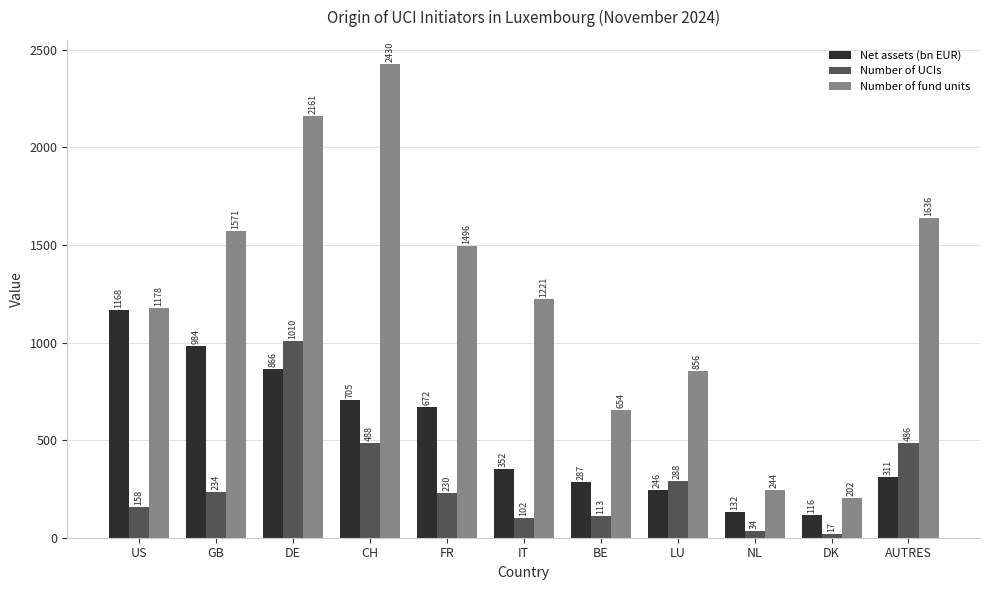

At which label is Net assets (bn EUR) closest to 641?

FR